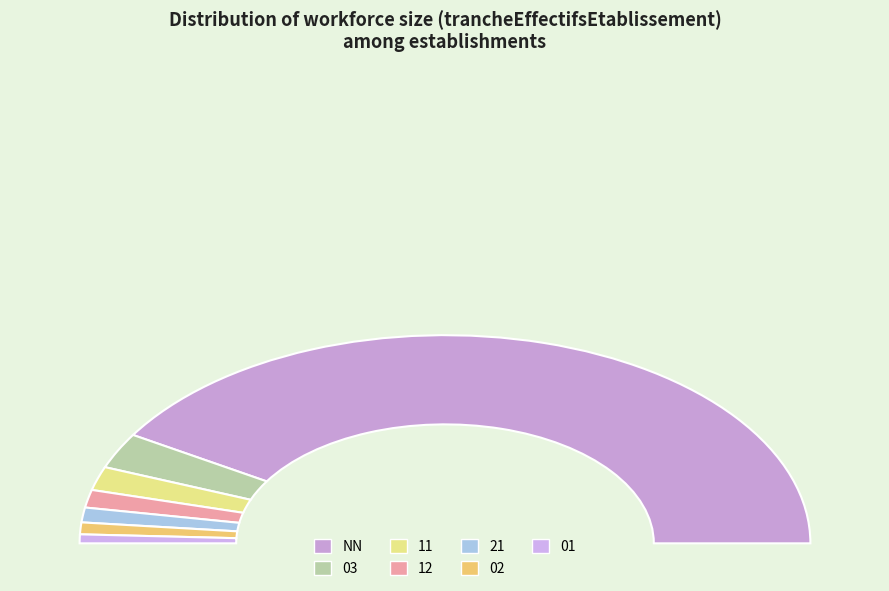

The NN slice represents 75% of the pie. True or false?

False